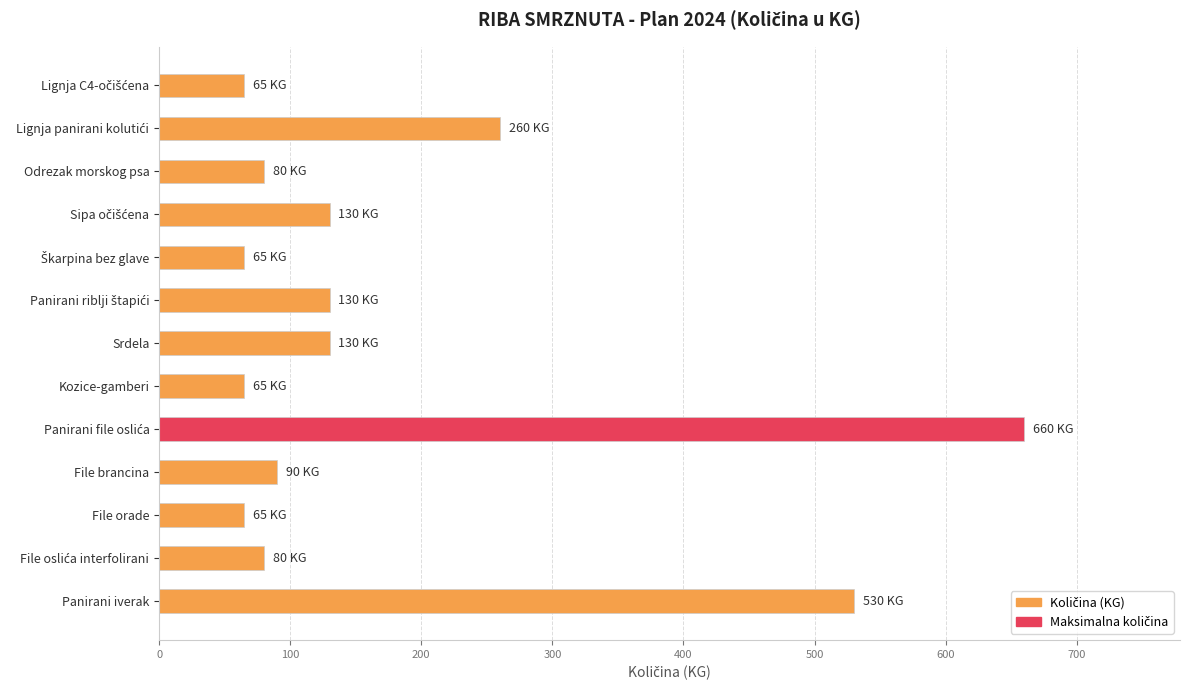

Count the number of categories in the chart.

13